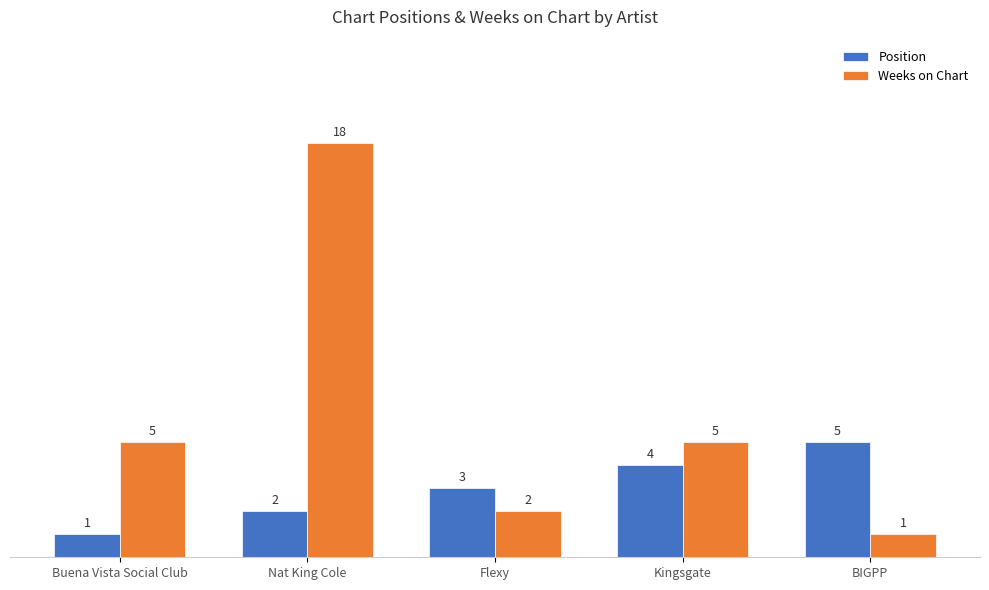

Which series has the largest range (max minus min)?

Weeks on Chart